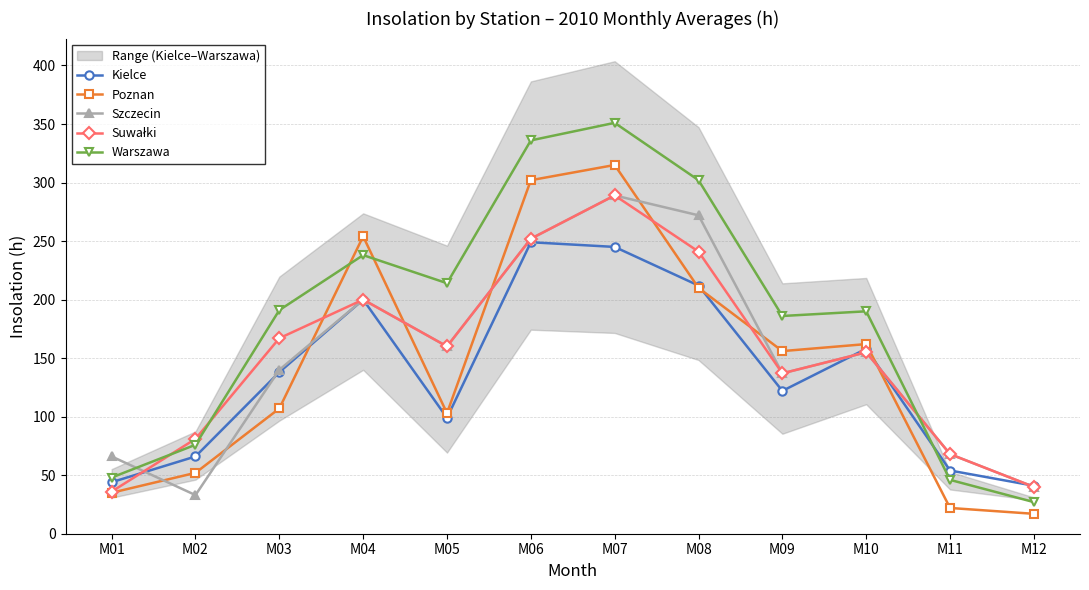

What is the smallest value displayed?

17